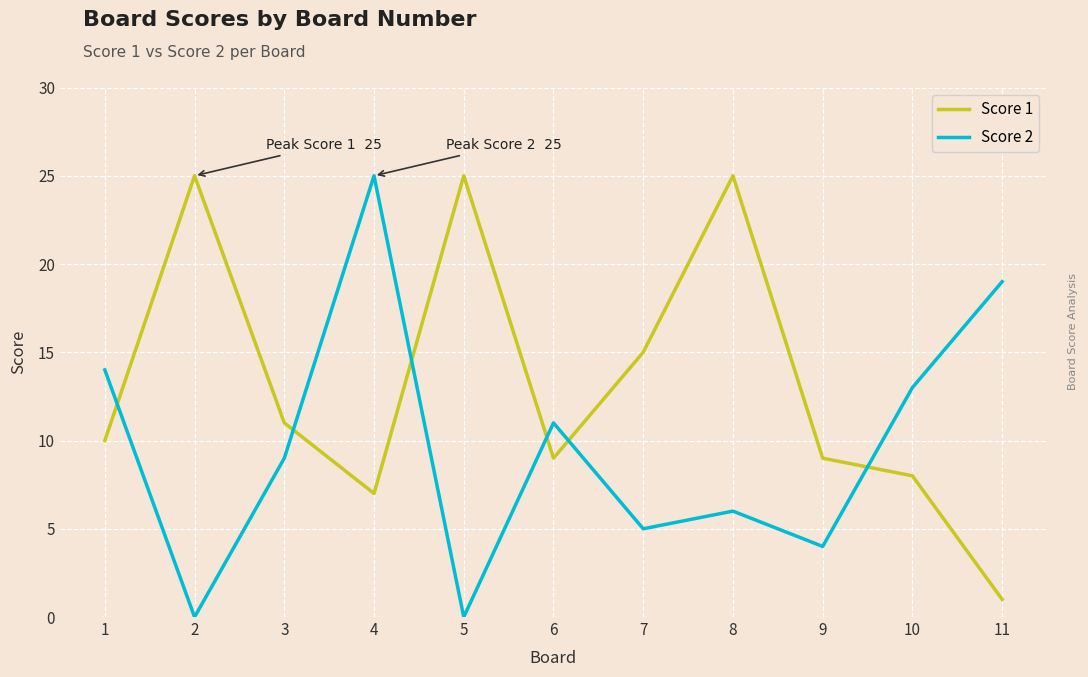

True or false: Score 1 and Score 2 intersect in this chart.

True